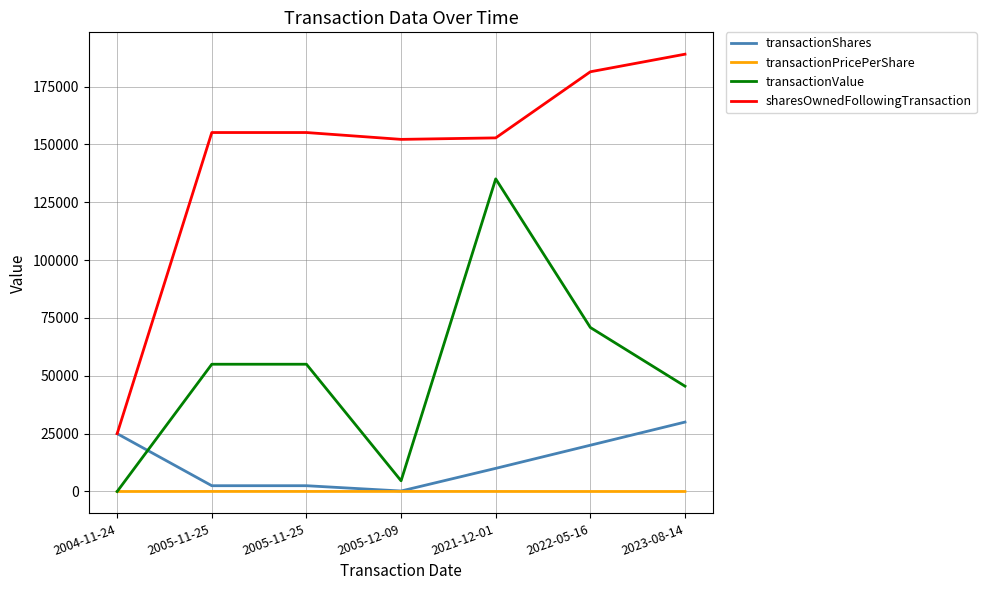

What are all the series names shown in the legend?

transactionShares, transactionPricePerShare, transactionValue, sharesOwnedFollowingTransaction